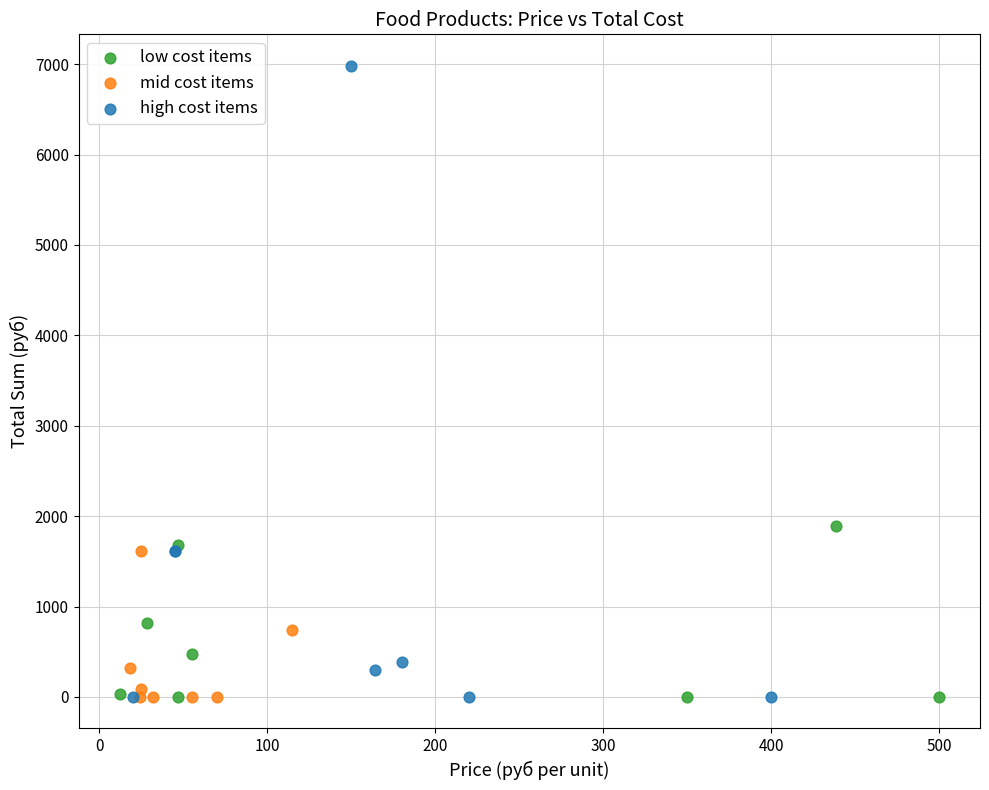

Which series has the largest Y range (max minus min)?

high cost items